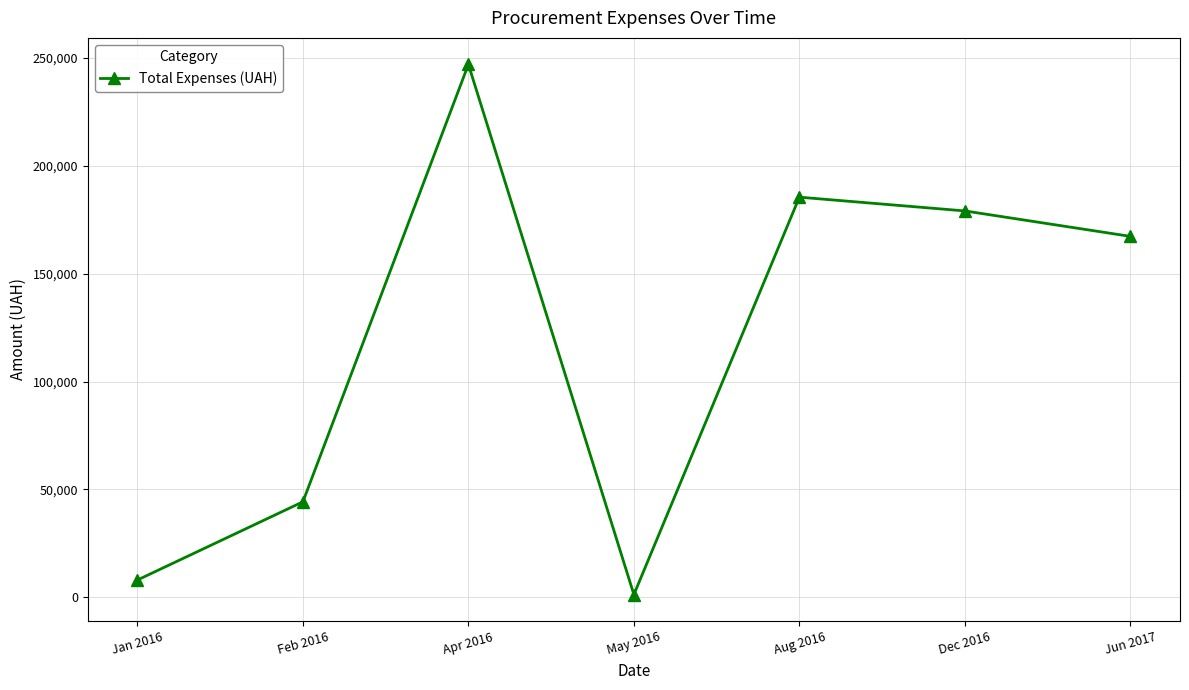

The chart shows a value of 65177.9 at Feb 2016. True or false?

False